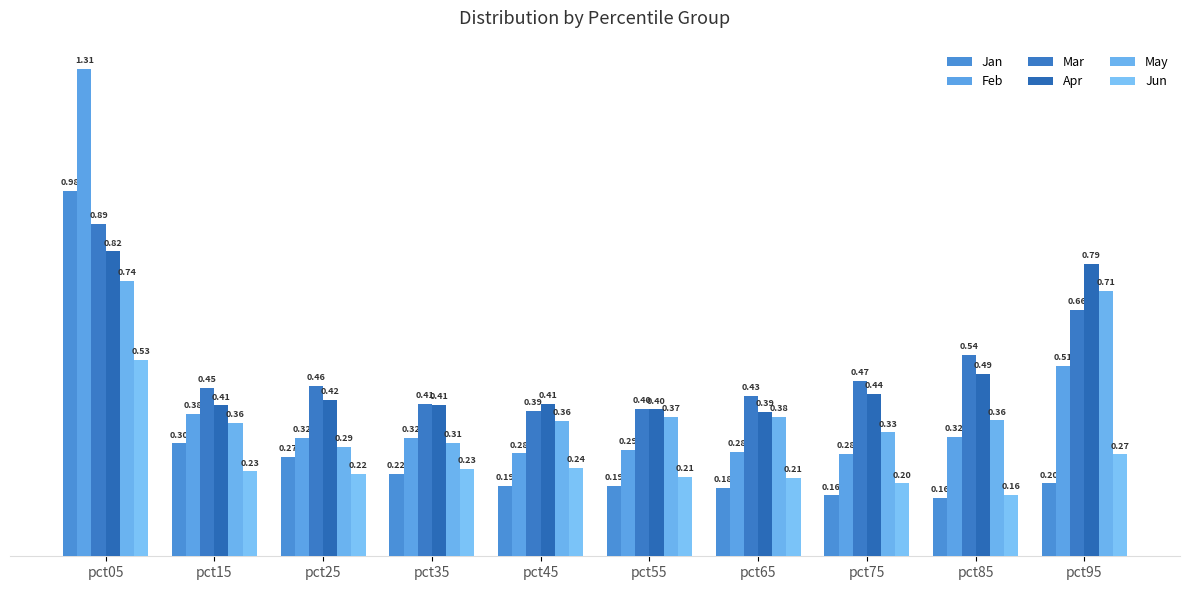

Reading left to right, what are all the values shown in this chart?

Jan: 1.0	0.3	0.3	0.2	0.2	0.2	0.2	0.2	0.2	0.2
Feb: 1.3	0.4	0.3	0.3	0.3	0.3	0.3	0.3	0.3	0.5
Mar: 0.9	0.5	0.5	0.4	0.4	0.4	0.4	0.5	0.5	0.7
Apr: 0.8	0.4	0.4	0.4	0.4	0.4	0.4	0.4	0.5	0.8
May: 0.7	0.4	0.3	0.3	0.4	0.4	0.4	0.3	0.4	0.7
Jun: 0.5	0.2	0.2	0.2	0.2	0.2	0.2	0.2	0.2	0.3